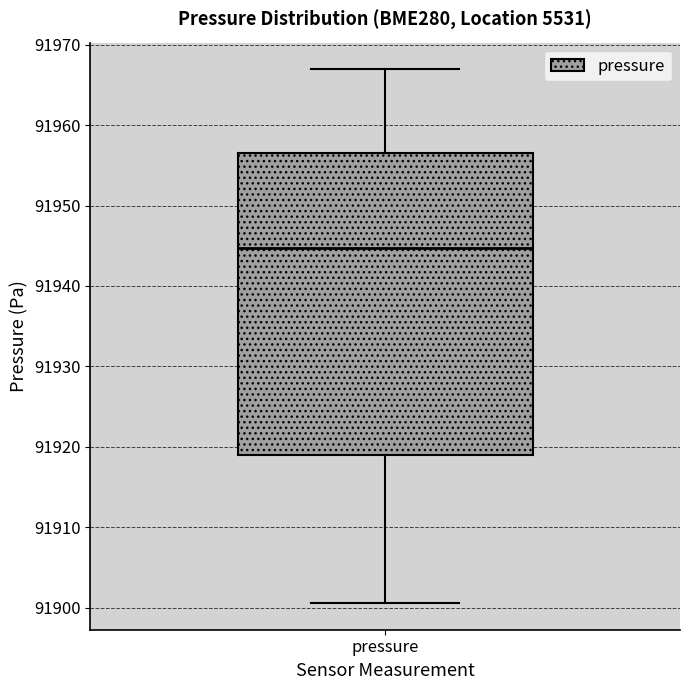

Where does the median line of the box for pressure sit on the y-axis? The values are not printed on the chart, so give them approximately, as read against the axis.

91945